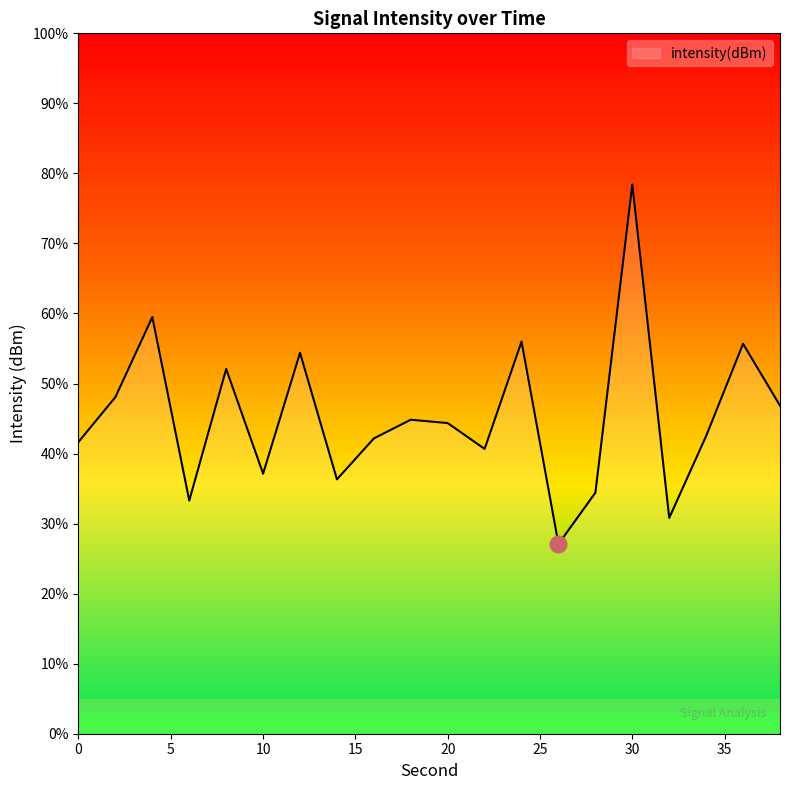

How many lines are shown in the chart?

1